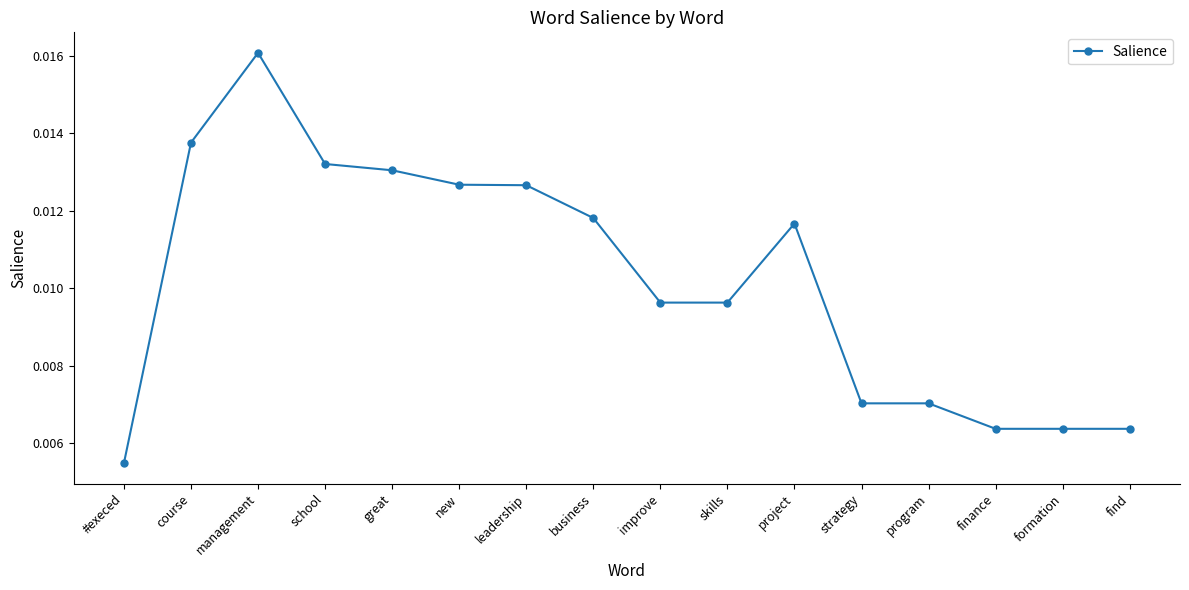

What is the label of the 13th point from the left?

program